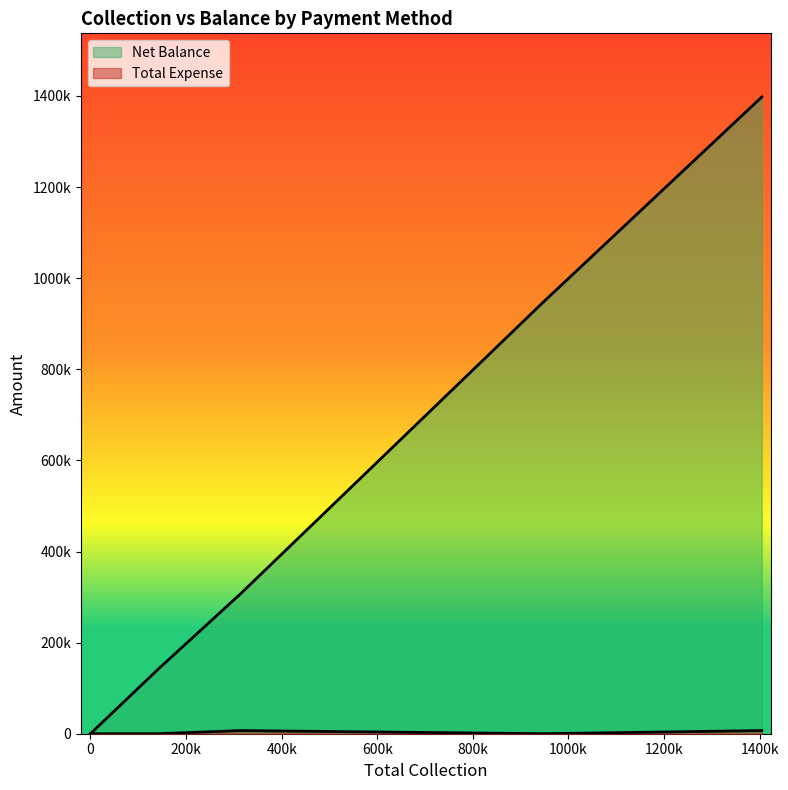

Between Grand Total and Card, which is larger?

Grand Total